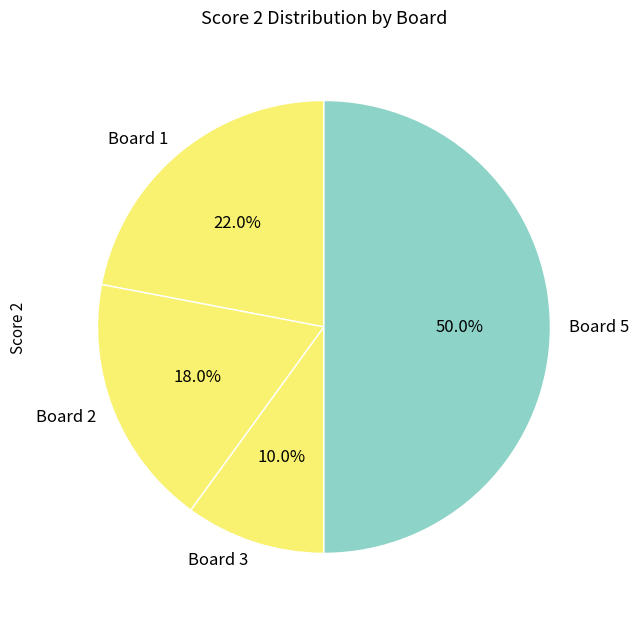

To the nearest percent, what is the difference between the largest and smallest slice percentages?

40%